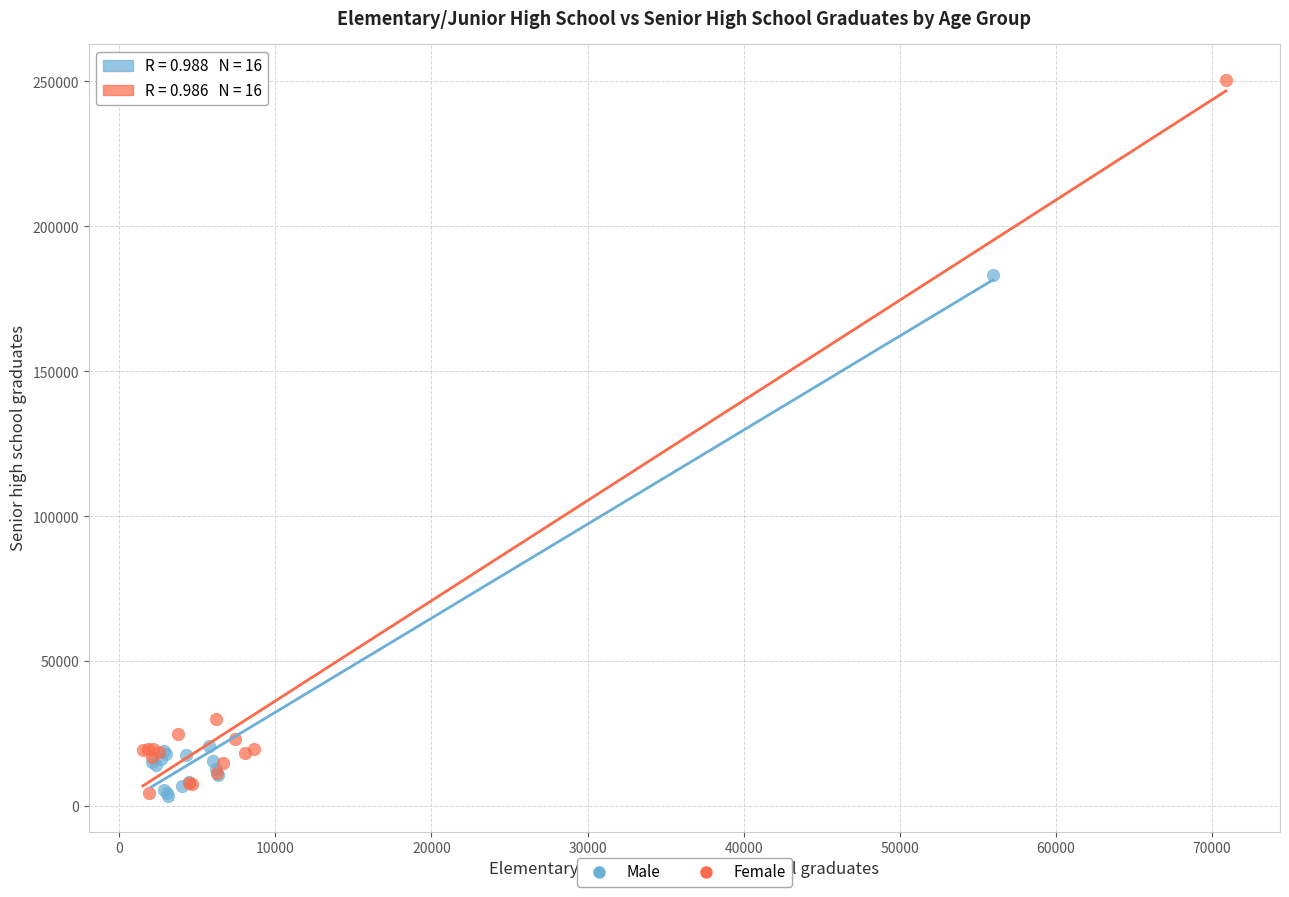

Which series has the widest spread of Y values?

Female